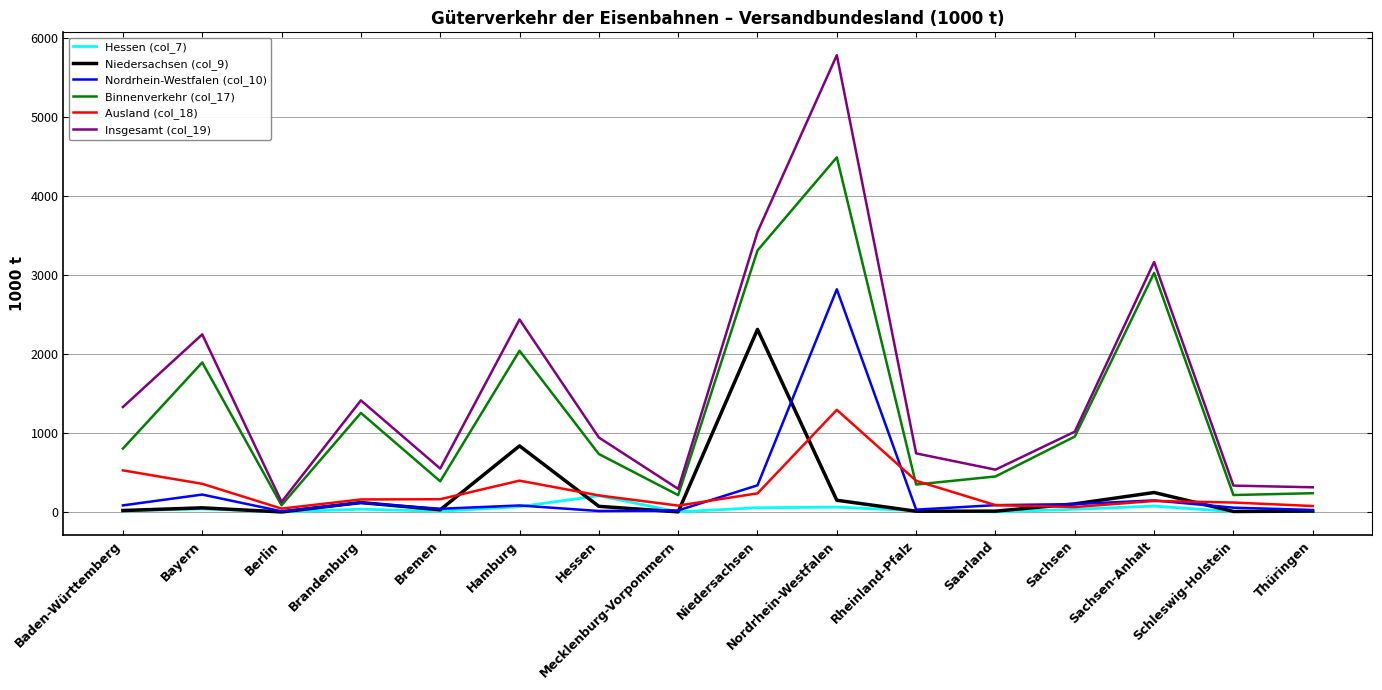

What is the average value of the Ausland (col_18) series?

271